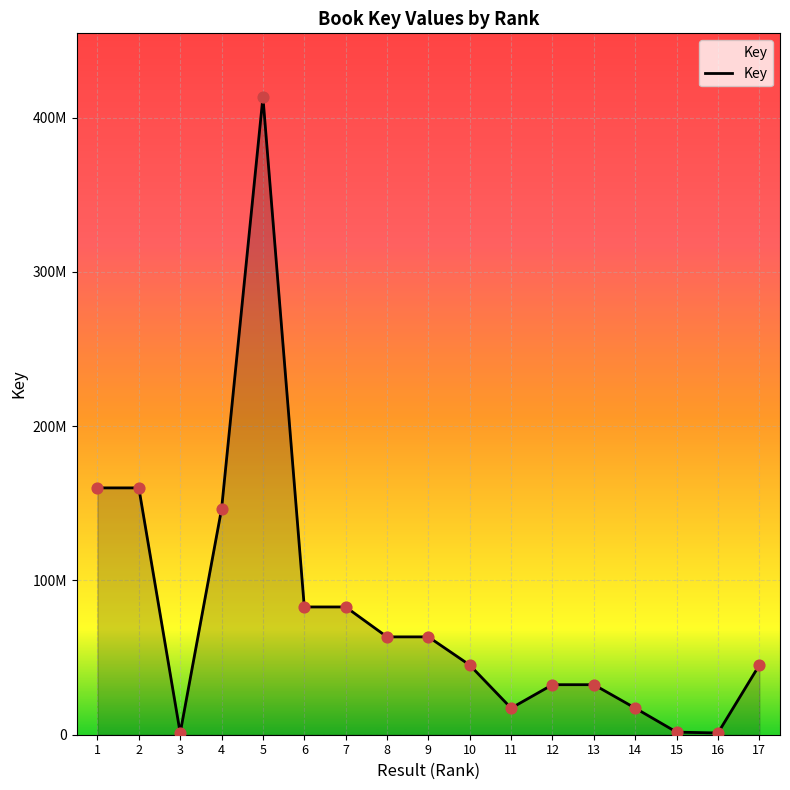

Between 8 and 15, which is larger?

8